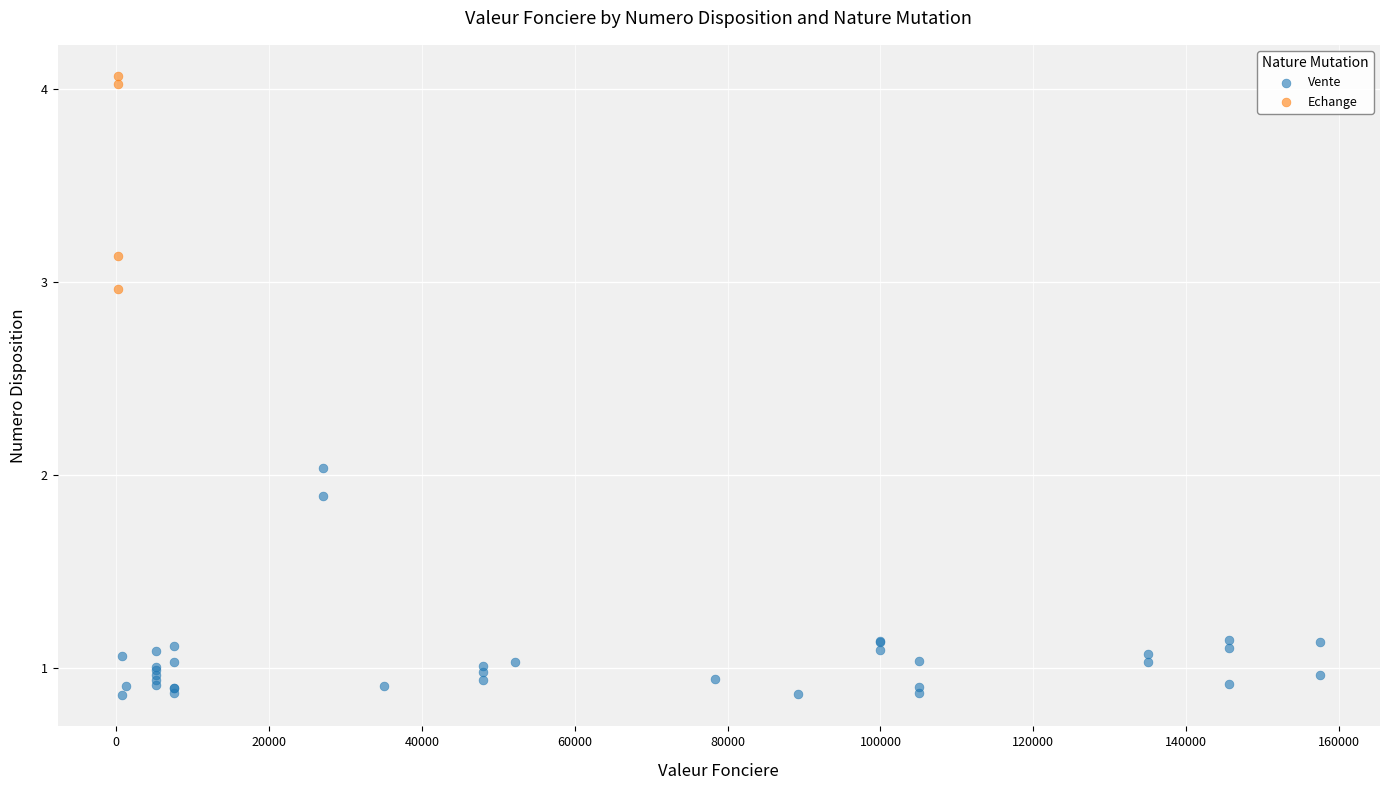

Which series reaches the maximum Y coordinate?

Echange